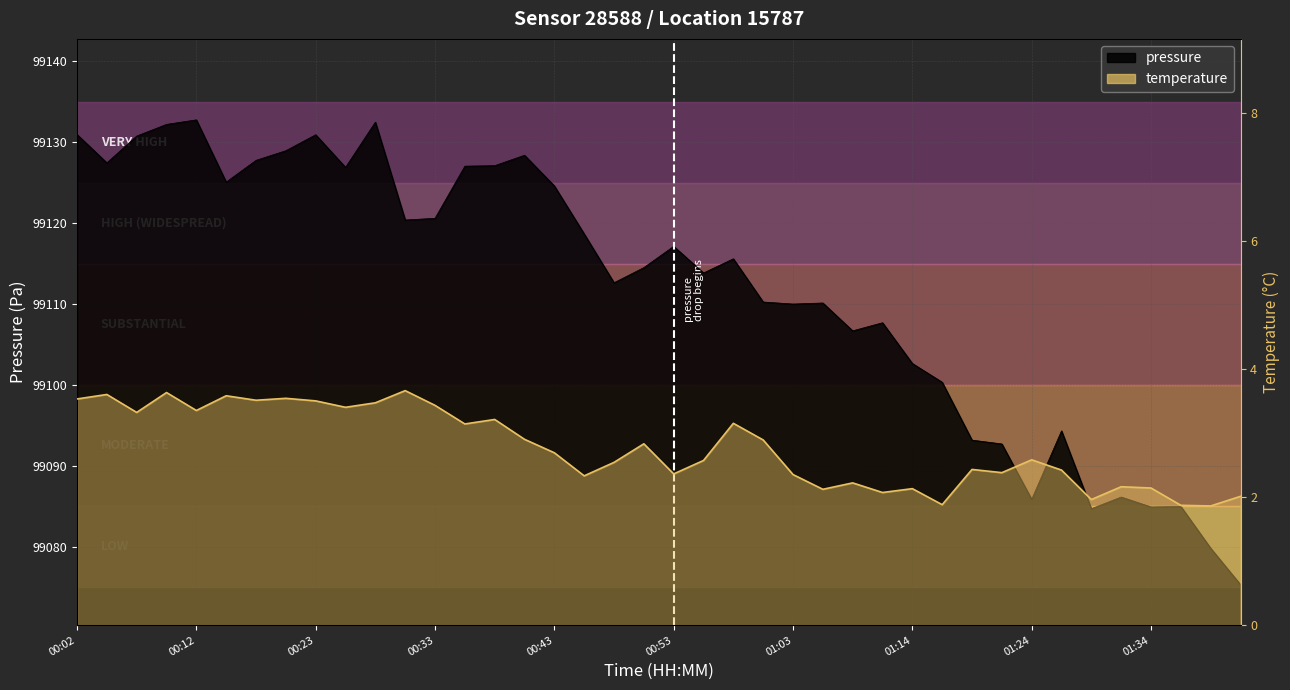

What is the average value of the temperature series?

2.8